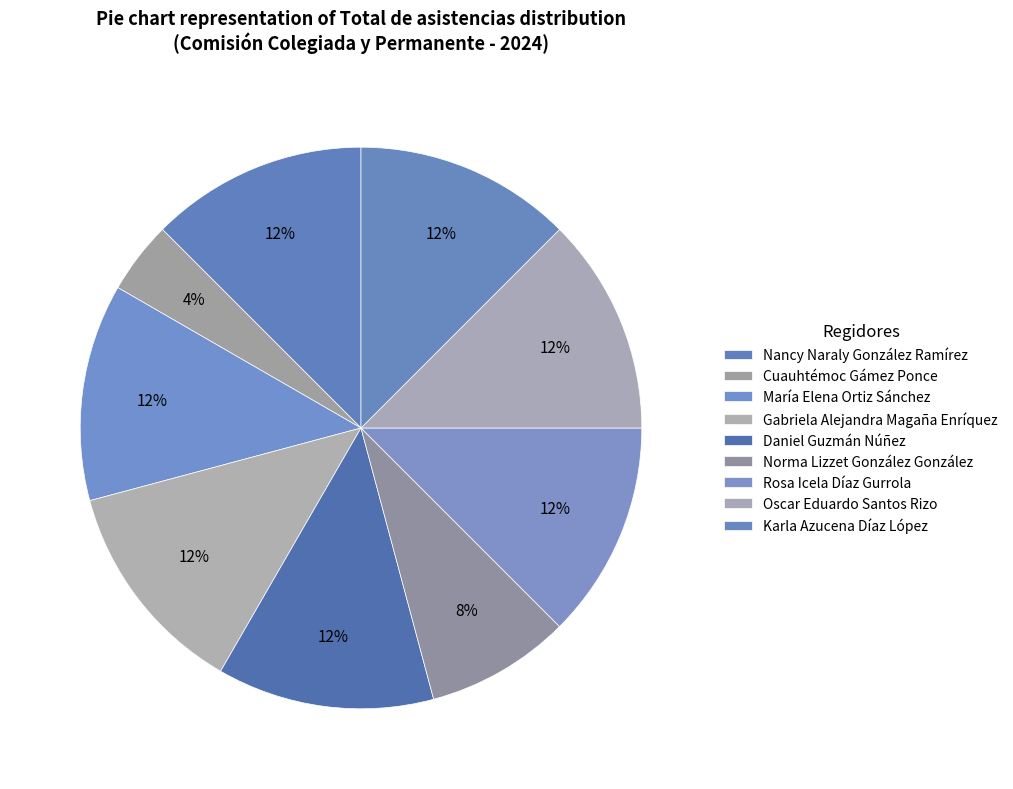

Combined, what portion of the pie is Karla Azucena Díaz López and Rosa Icela Díaz Gurrola?

25.0%